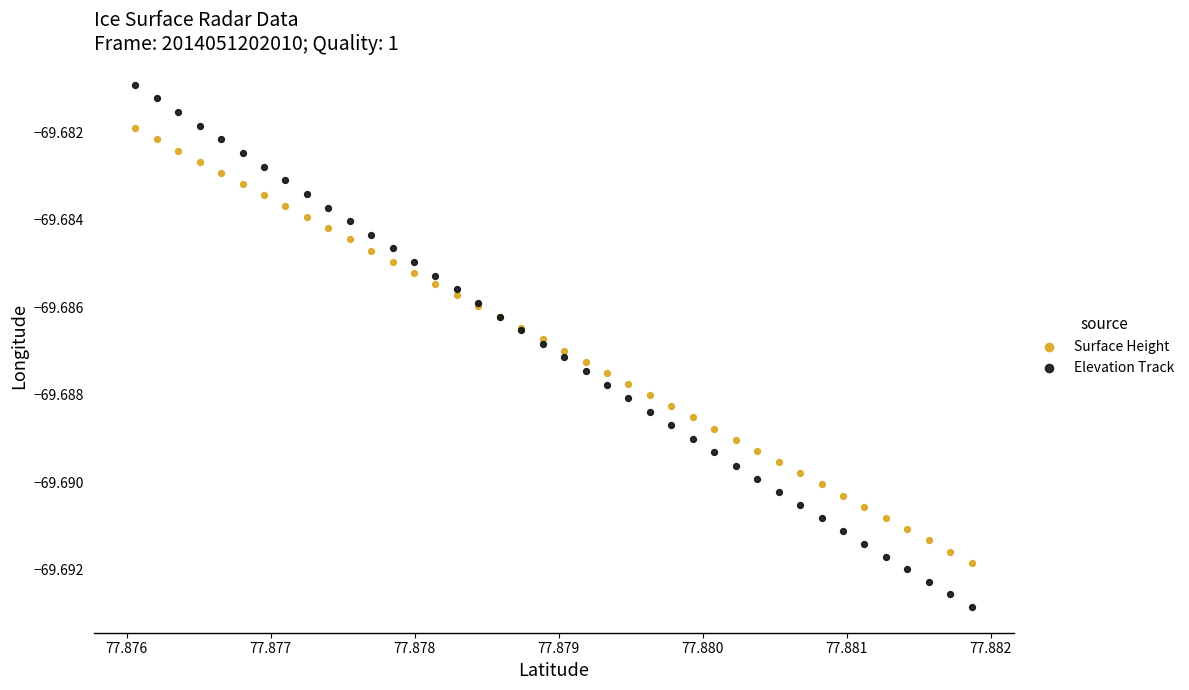

Which series has the widest spread of Y values?

Elevation Track